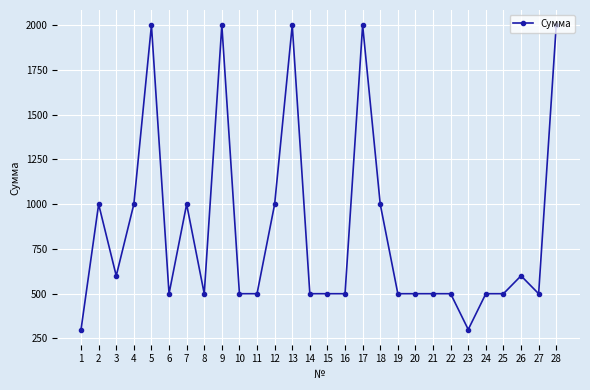

Is it true that the value at 21 is 500?

True